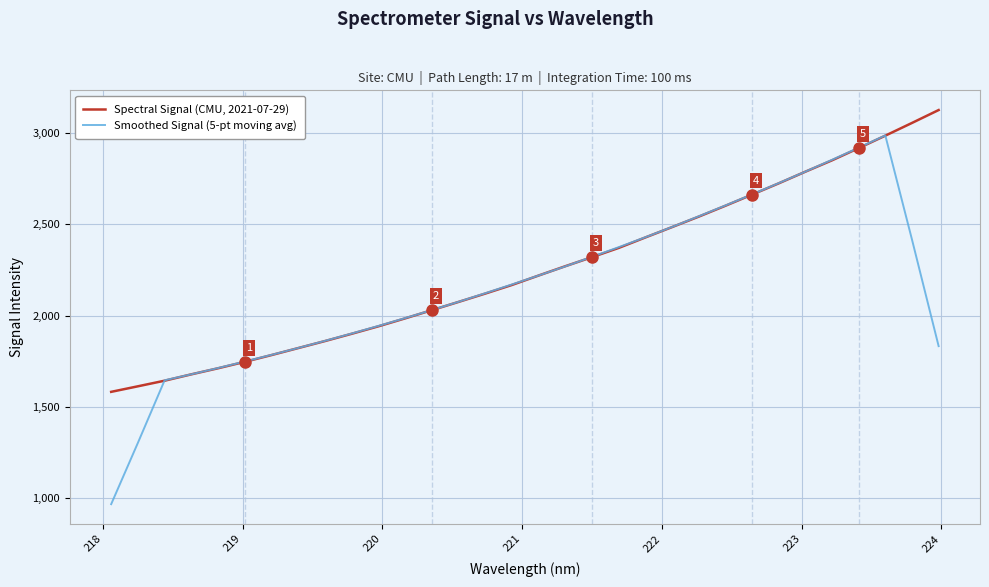

What is the maximum value for Spectral Signal (CMU, 2021-07-29)?

3126.5